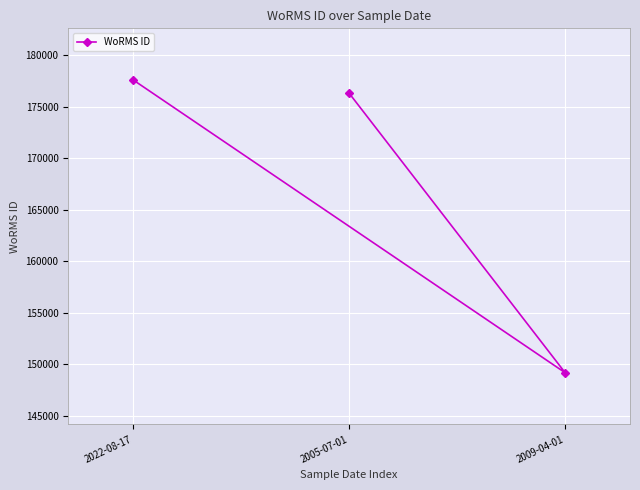

List the labels in order of value, largest first.

2022-08-17, 2005-07-01, 2009-04-01